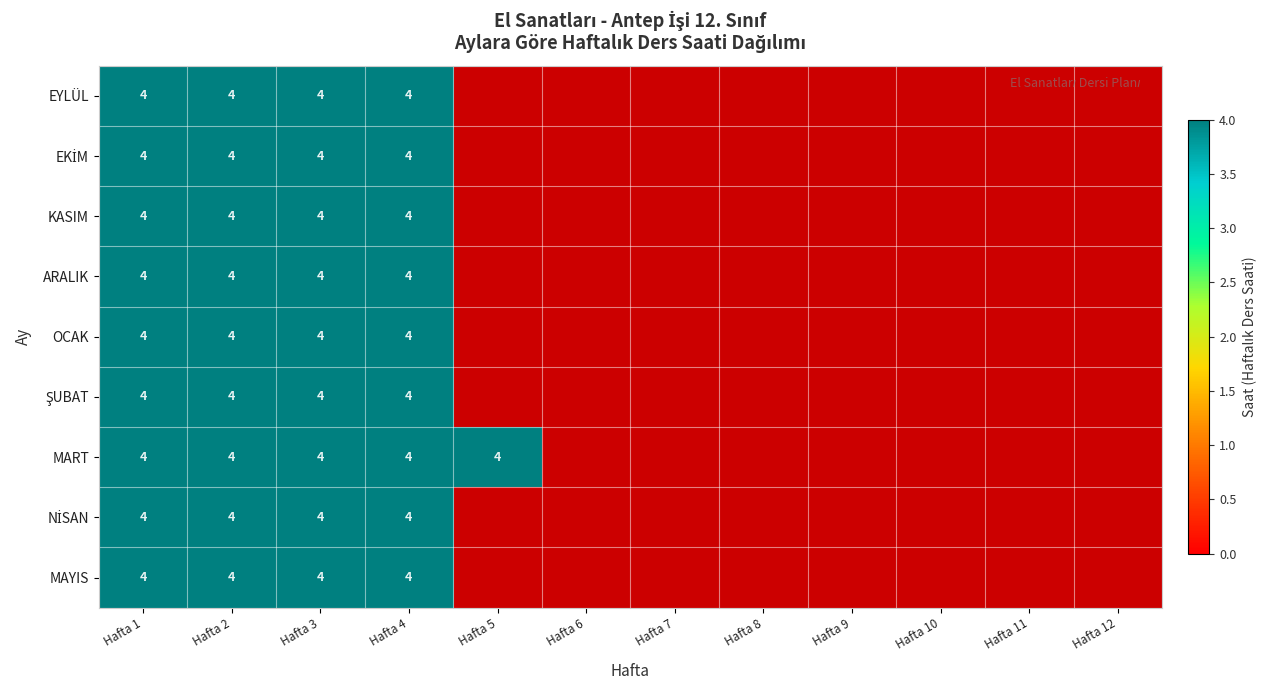

What is the sum of all EKİM values?

16